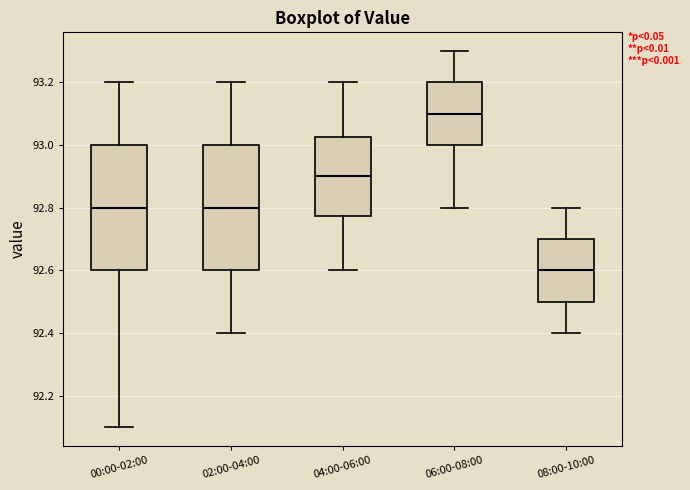

Where does the median line of the box for 04:00-06:00 sit on the y-axis? The values are not printed on the chart, so give them approximately, as read against the axis.

92.90